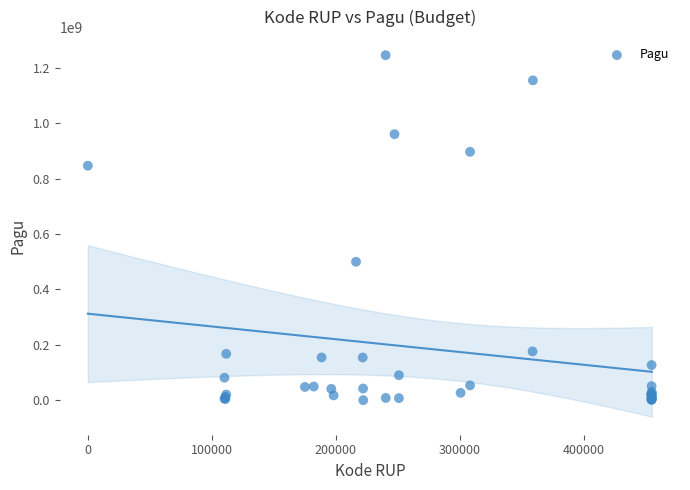

What Y value in the scatter plot is closest to 622840000?

499932000